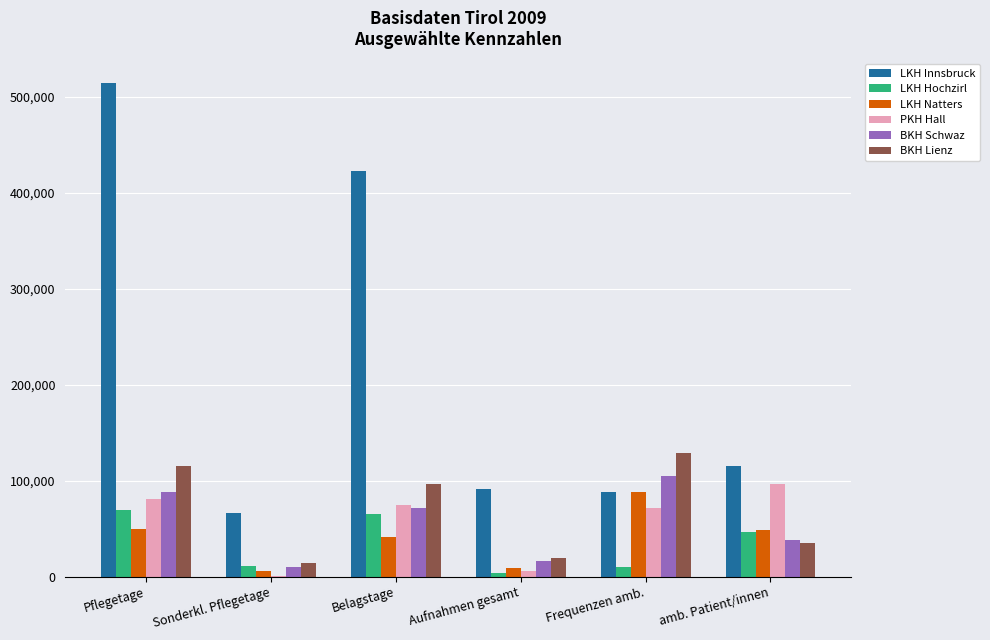

Which series has the largest total across all categories?

LKH Innsbruck